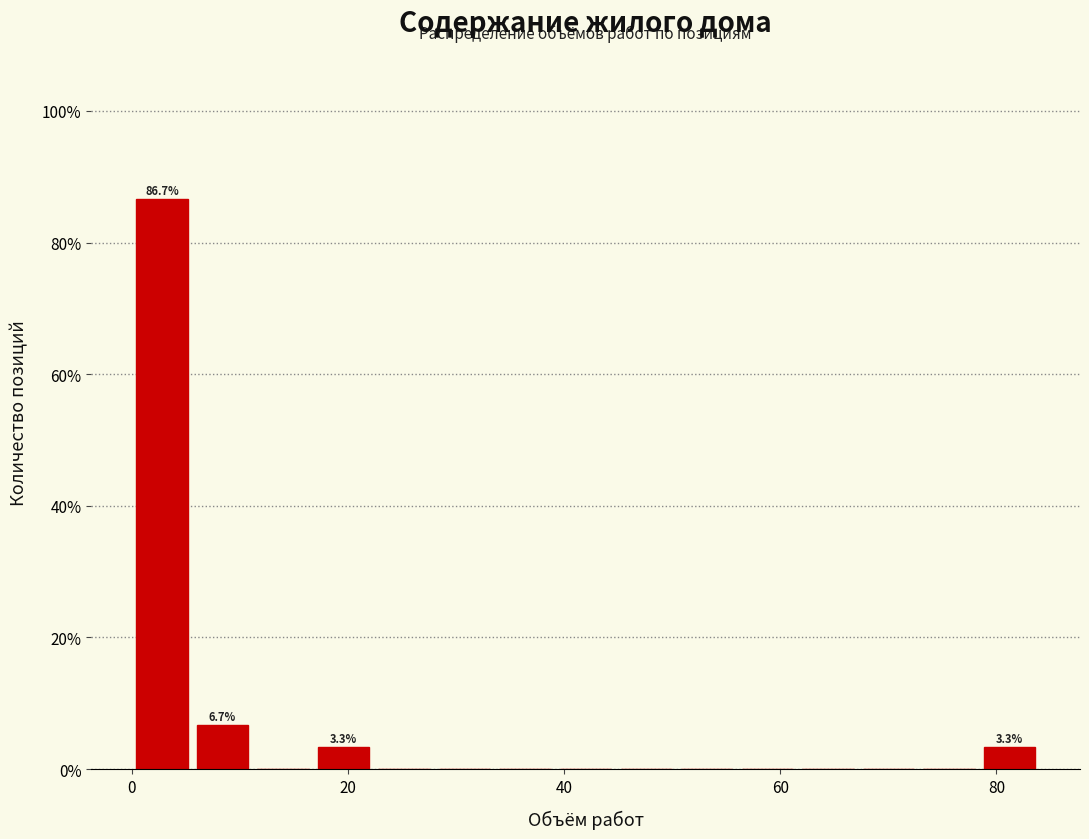

Around what value on the x-axis is the tallest bar? Give the approximate position of its centre, as read against the axis.

2